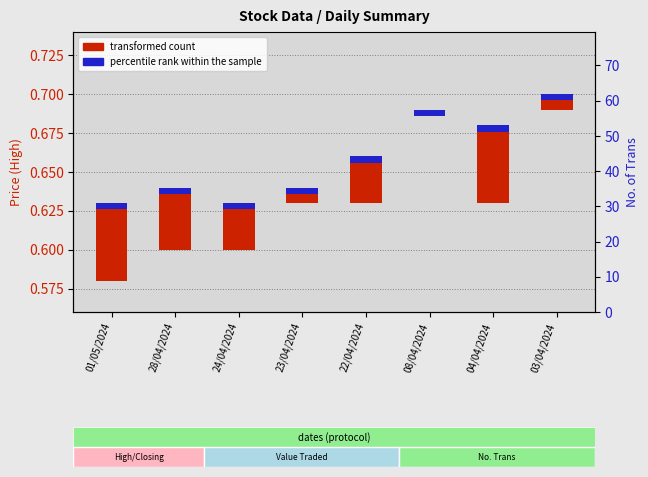

Is the value of High (transformed count) at 23/04/2024 greater than the value of Closing (percentile rank) at 01/05/2024?

Yes